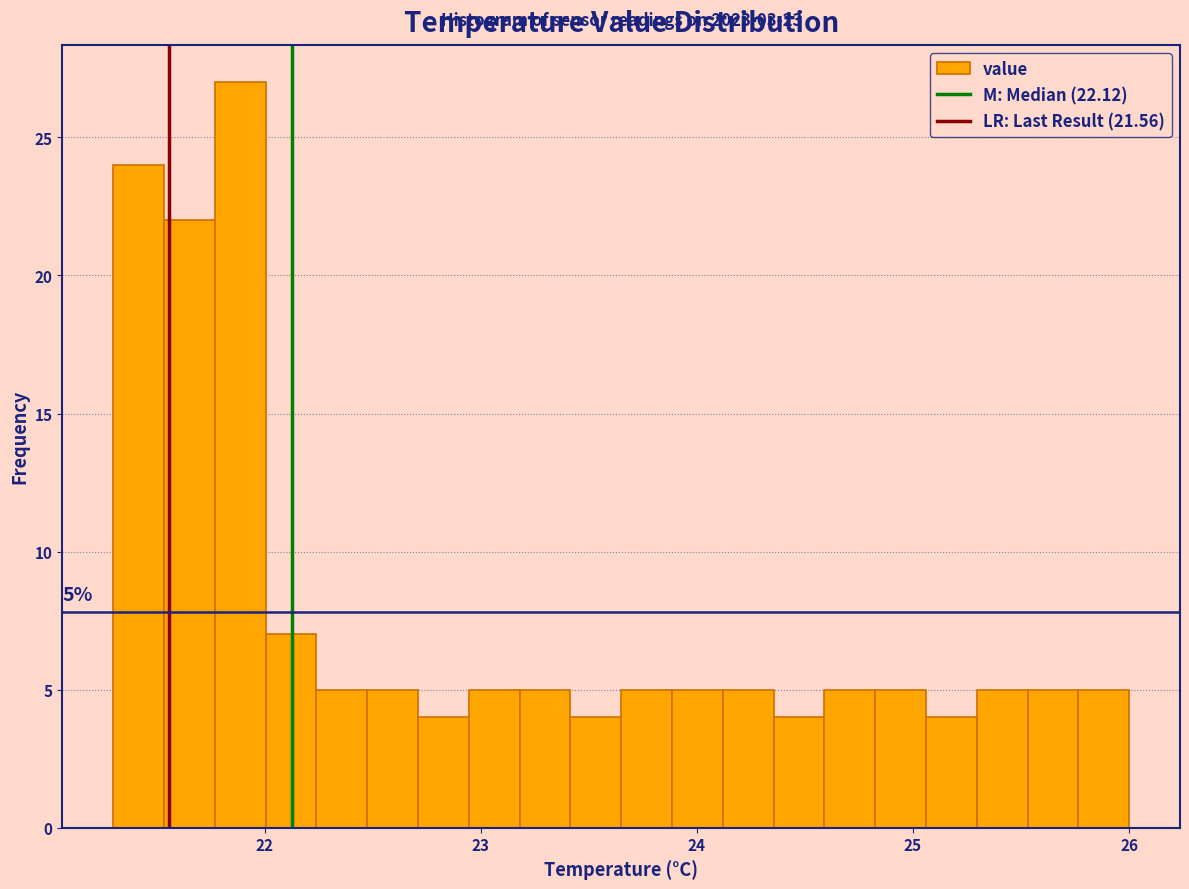

Around what value on the x-axis is the tallest bar? Give the approximate position of its centre, as read against the axis.

21.9